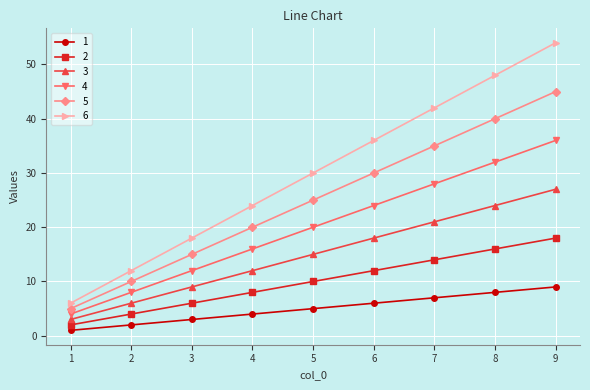

How many lines are shown in the chart?

6